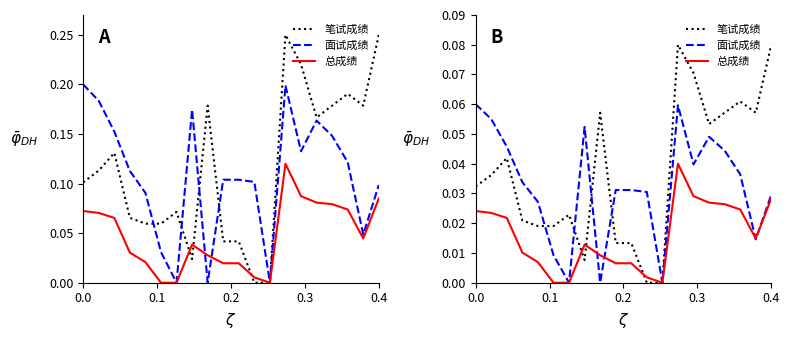

Which series has the largest range (max minus min)?

笔试成绩